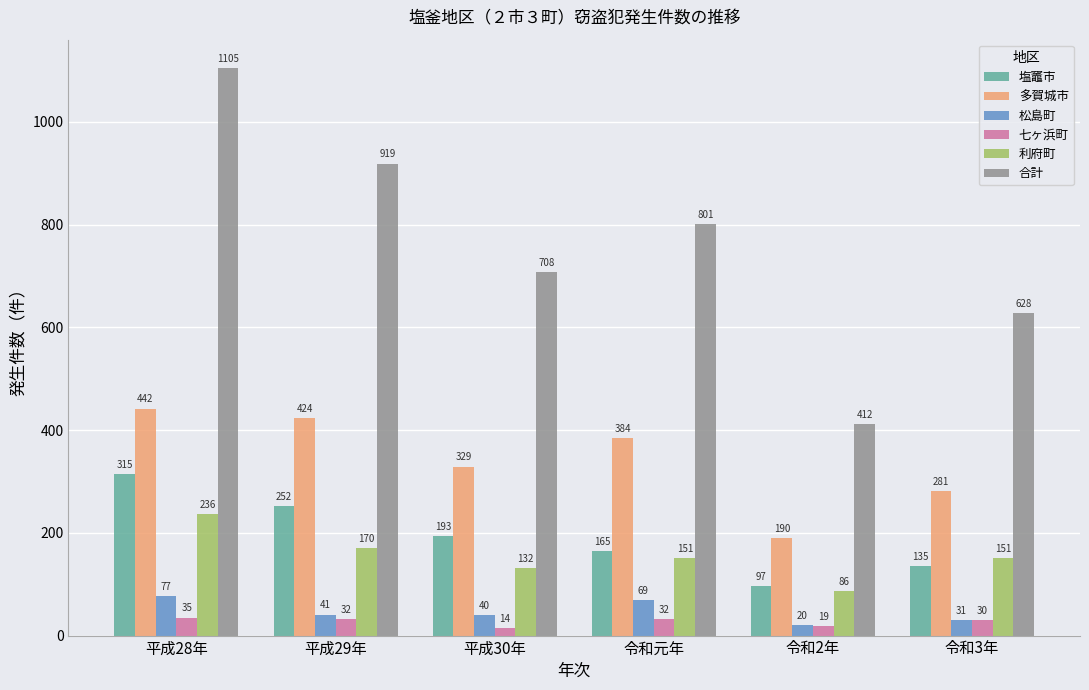

What is the sum of the 七ヶ浜町 values at 平成29年 and 平成28年?

67